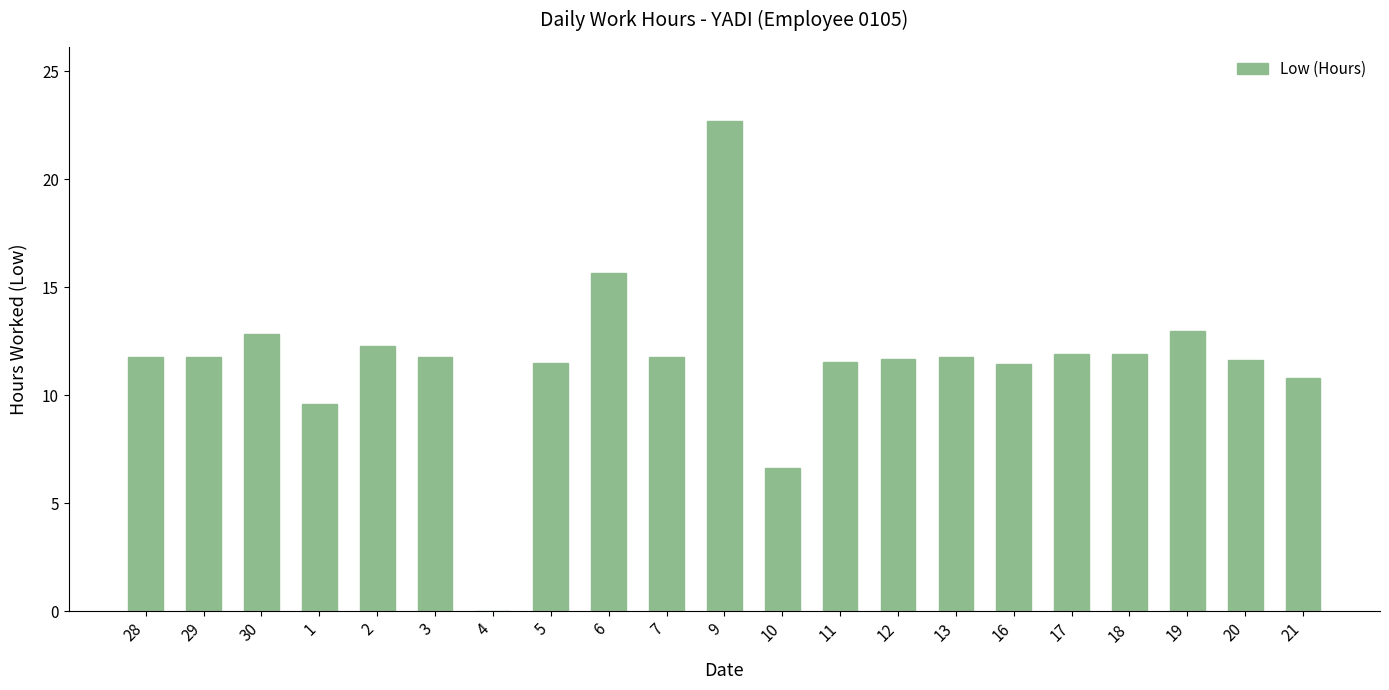

The chart shows a value of 12.9 at 30. True or false?

True